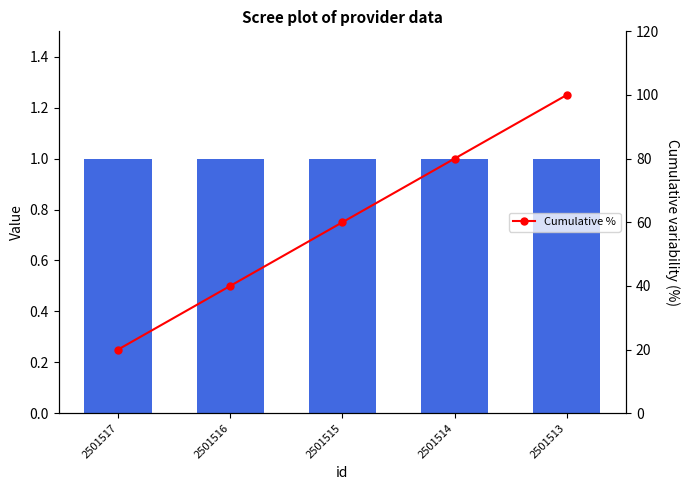

Rank the categories by value from highest to lowest.

2501513, 2501514, 2501515, 2501516, 2501517